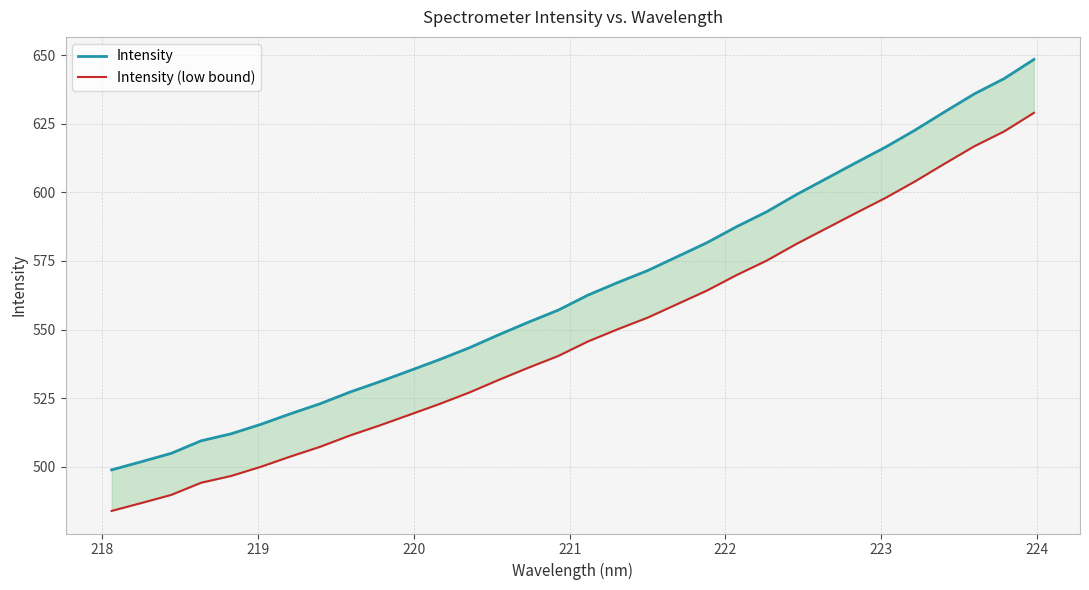

List the series in order of their overall mean, highest first.

Intensity, Intensity (low bound)